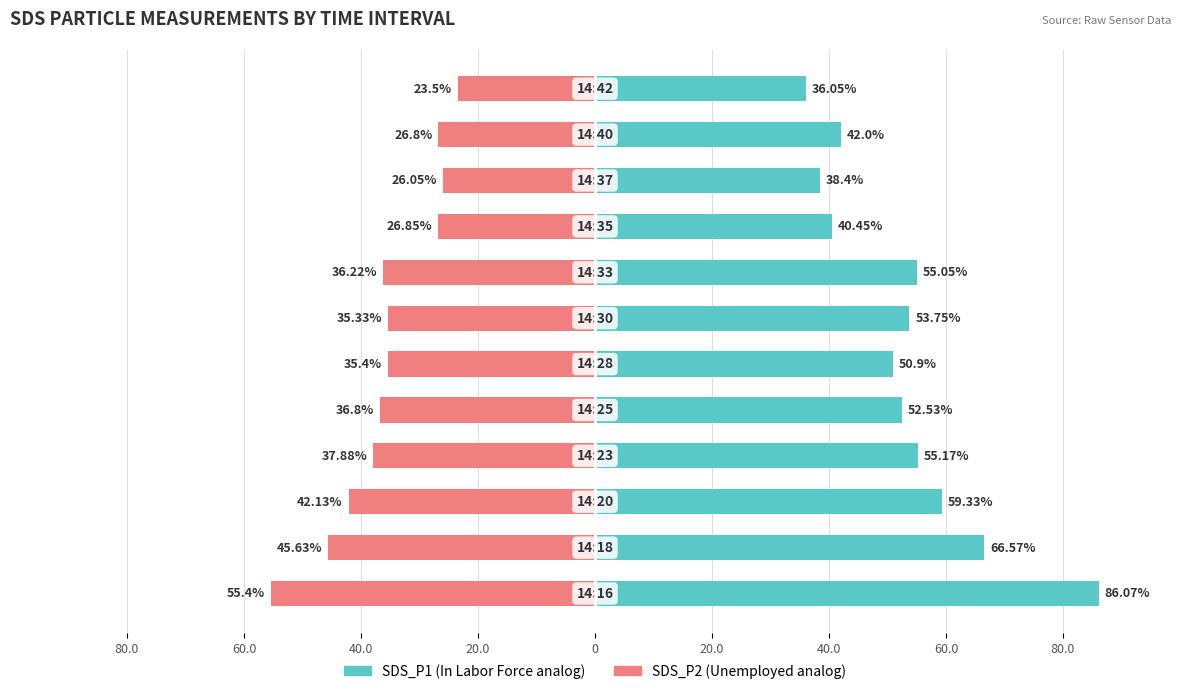

List the series in order of their peak value, lowest first.

SDS_P2, SDS_P1